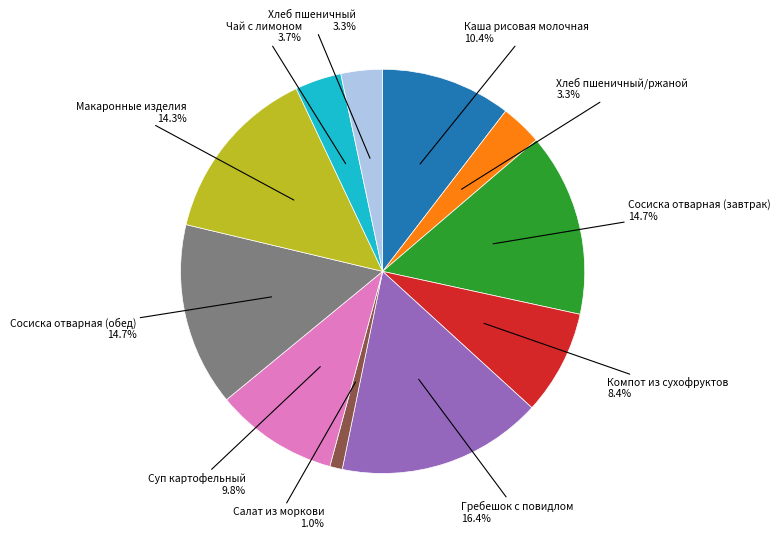

How many slices are in this pie chart?

11